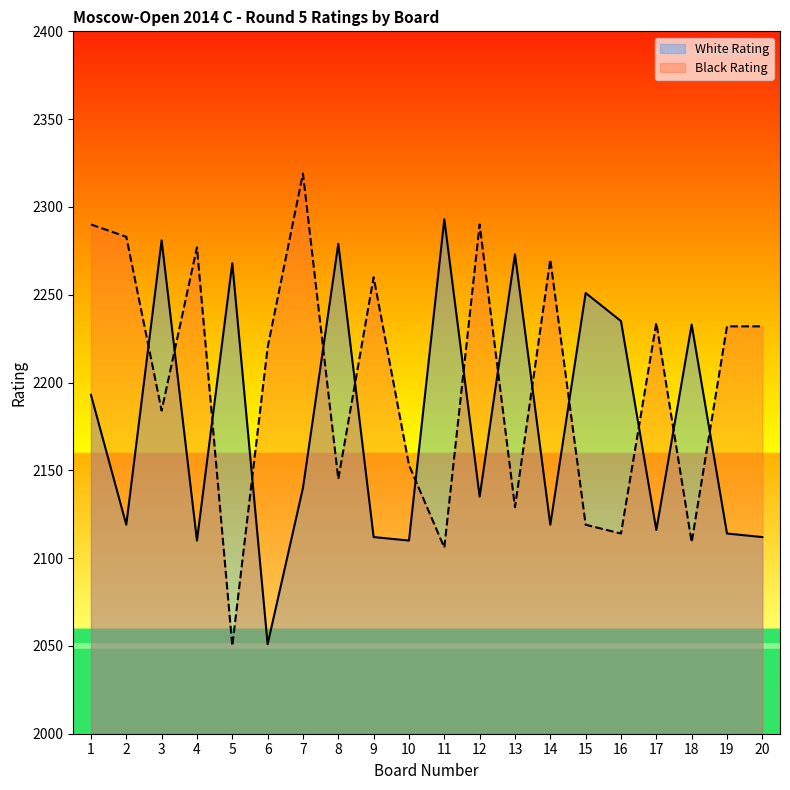

At 2, list the series in order from largest to smallest.

Black Rating, White Rating